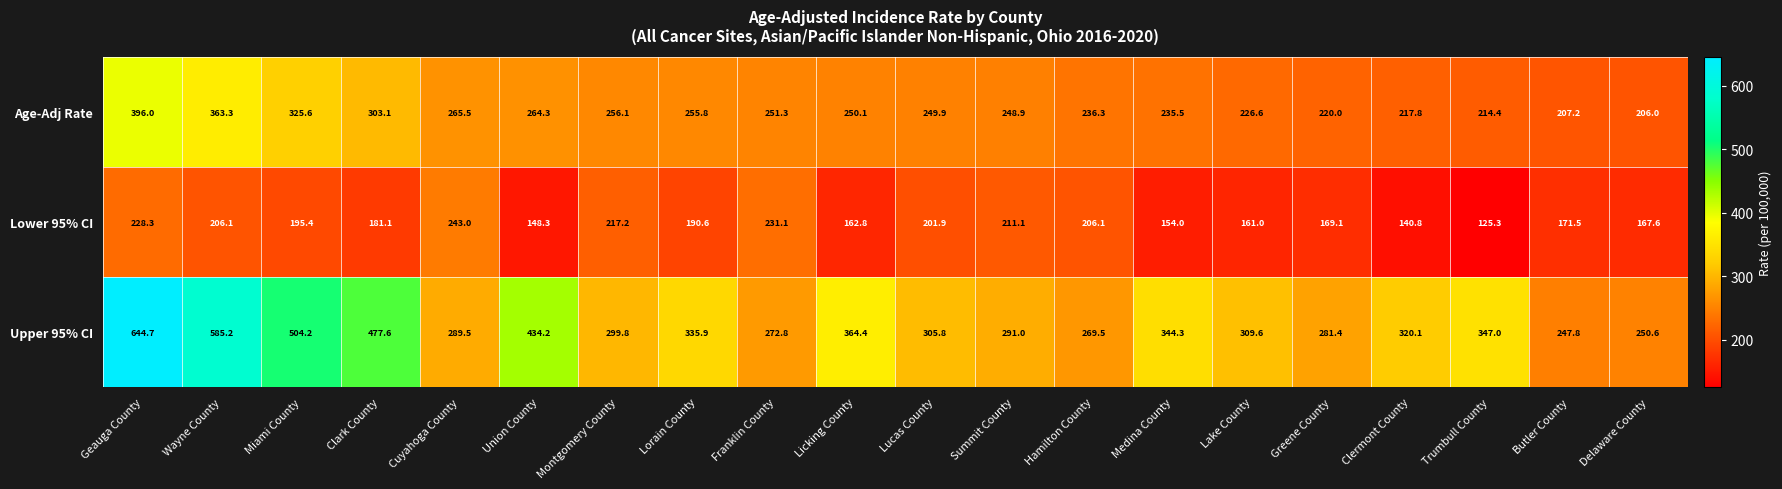

Which category has the lowest value across all series?

Trumbull County